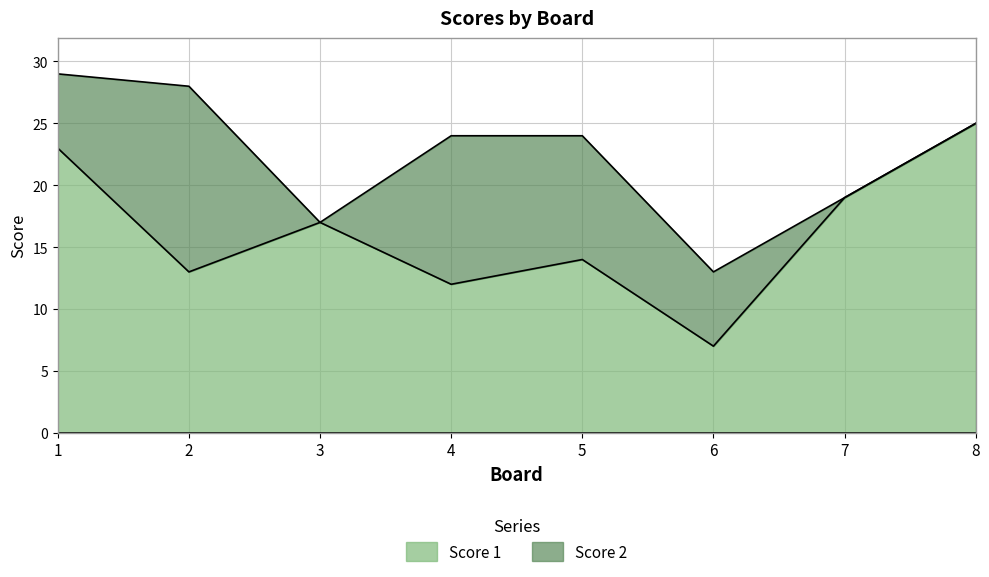

What is the maximum value shown in the chart?

25